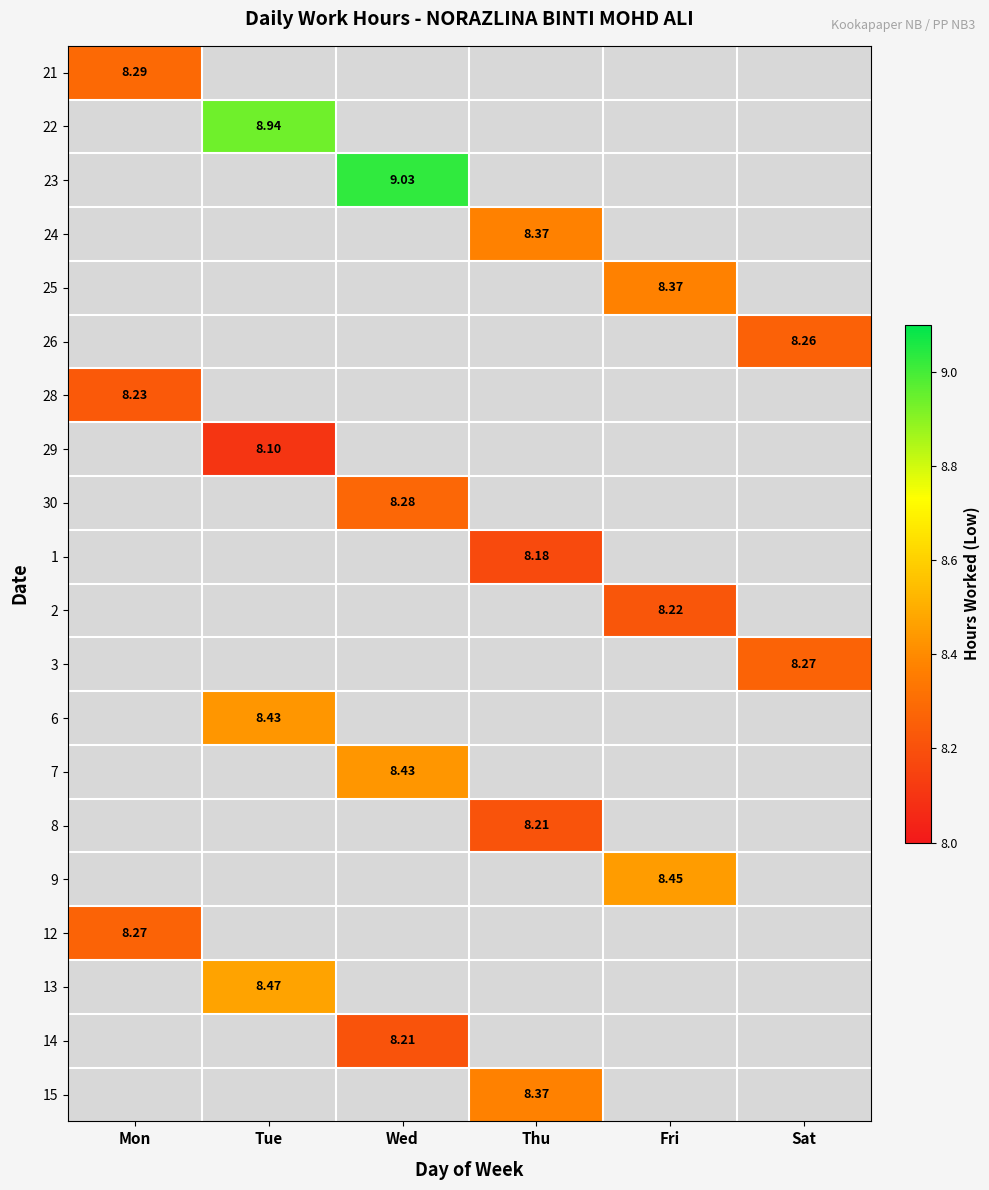

How many series are shown in this chart?

20